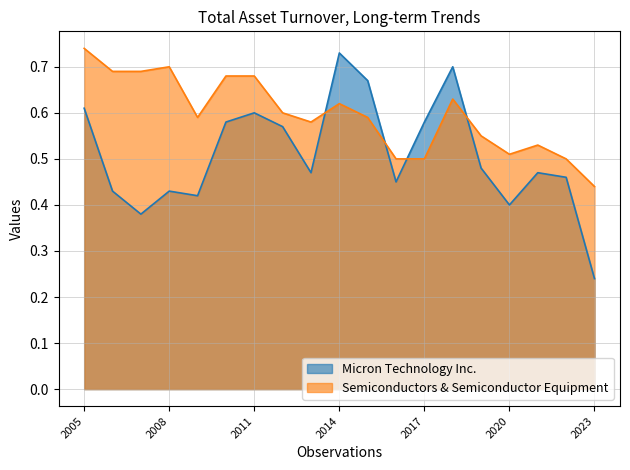

Reading left to right, transcribe all the data shown in this chart.

Micron Technology Inc.: 2005=0.6	2006=0.4	2007=0.4	2008=0.4	2009=0.4	2010=0.6	2011=0.6	2012=0.6	2013=0.5	2014=0.7	2015=0.7	2016=0.5	2017=0.6	2018=0.7	2019=0.5	2020=0.4	2021=0.5	2022=0.5	2023=0.2
Semiconductors & Semiconductor Equipment: 2005=0.7	2006=0.7	2007=0.7	2008=0.7	2009=0.6	2010=0.7	2011=0.7	2012=0.6	2013=0.6	2014=0.6	2015=0.6	2016=0.5	2017=0.5	2018=0.6	2019=0.6	2020=0.5	2021=0.5	2022=0.5	2023=0.4